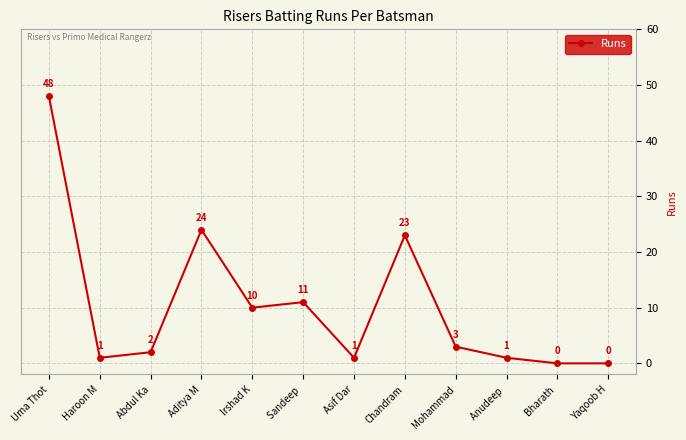

Reading left to right, transcribe all the data shown in this chart.

Uma Thot=48	Haroon M=1	Abdul Ka=2	Aditya M=24	Irshad K=10	Sandeep =11	Asif Dar=1	Chandram=23	Mohammad=3	Anudeep =1	Bharath =0	Yaqoob H=0